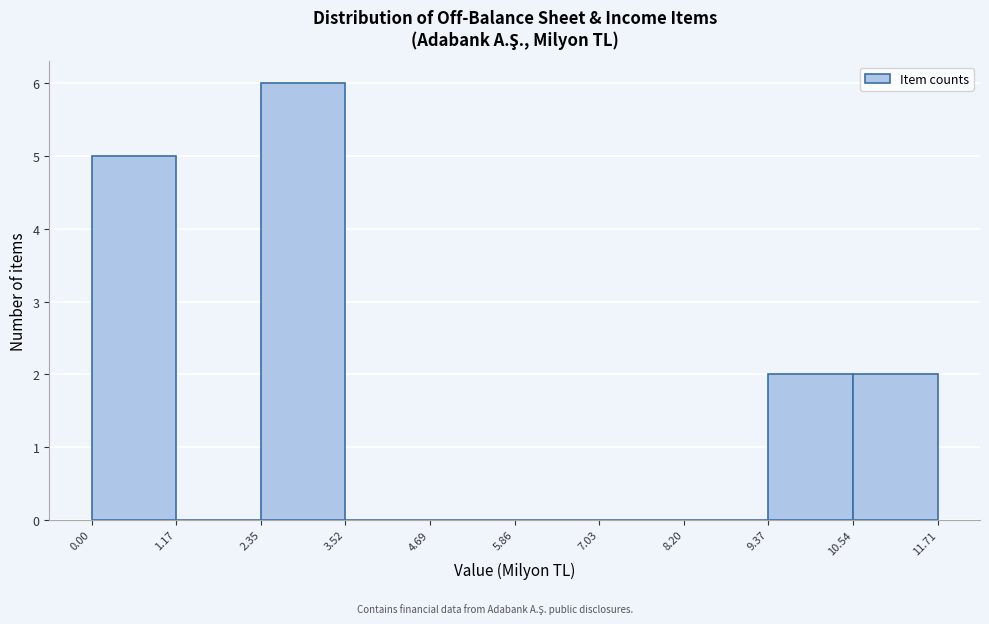

Reading left to right, transcribe this chart: for each bar, give the range it covers on the x-axis and its height. The values are not printed on the chart, so give them approximately, as read against the axis.

0.00 to 1.17: 5
1.17 to 2.35: 0
2.35 to 3.52: 6
3.52 to 4.69: 0
4.69 to 5.86: 0
5.86 to 7.03: 0
7.03 to 8.20: 0
8.20 to 9.37: 0
9.37 to 10.54: 2
10.54 to 11.71: 2